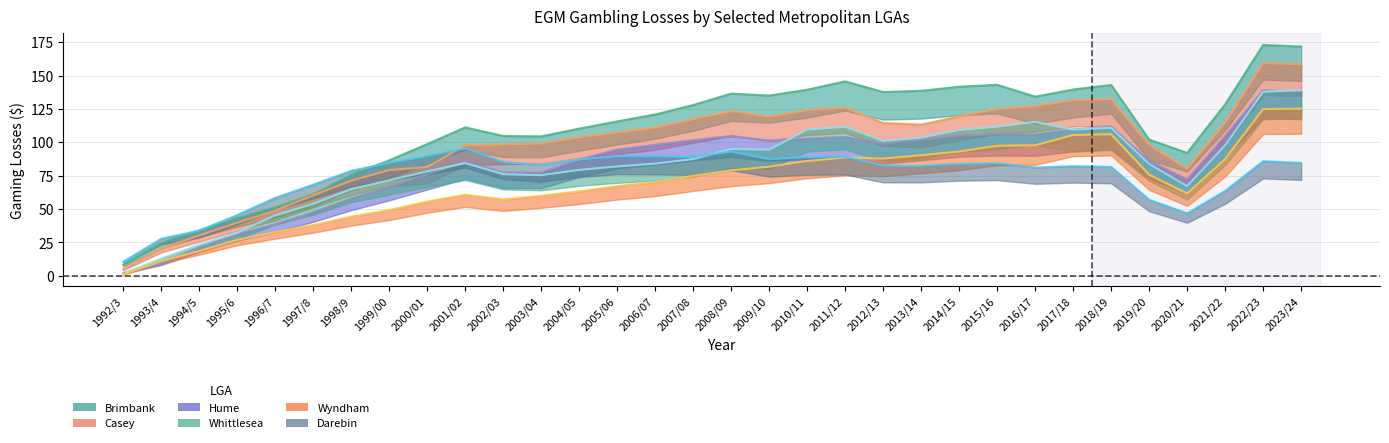

At which category does the chart reach its peak across all series?

2022/23